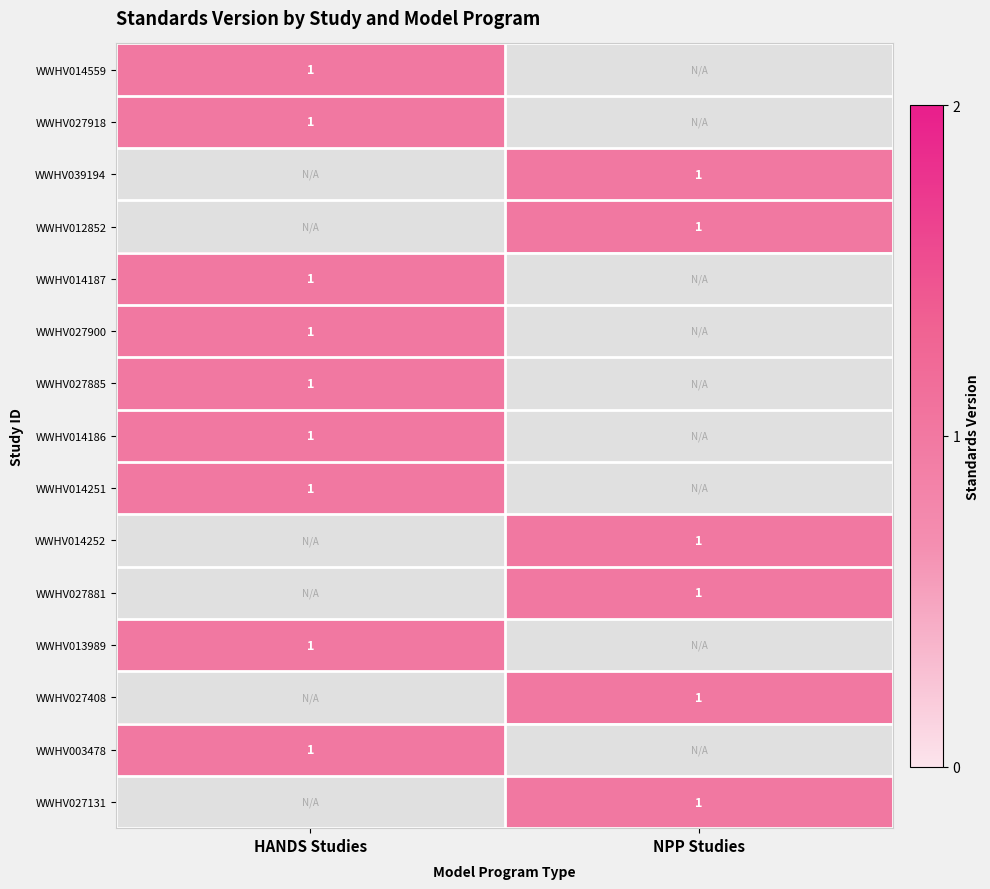

List the series in order of their peak value, highest first.

WWHV014559, WWHV027918, WWHV039194, WWHV012852, WWHV014187, WWHV027900, WWHV027885, WWHV014186, WWHV014251, WWHV014252, WWHV027881, WWHV013989, WWHV027408, WWHV003478, WWHV027131